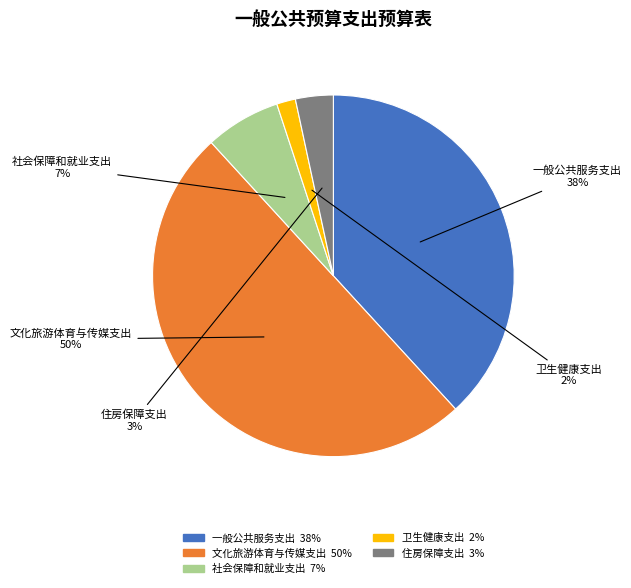

To the nearest percent, what portion does 文化旅游体育与传媒支出 represent?

50%